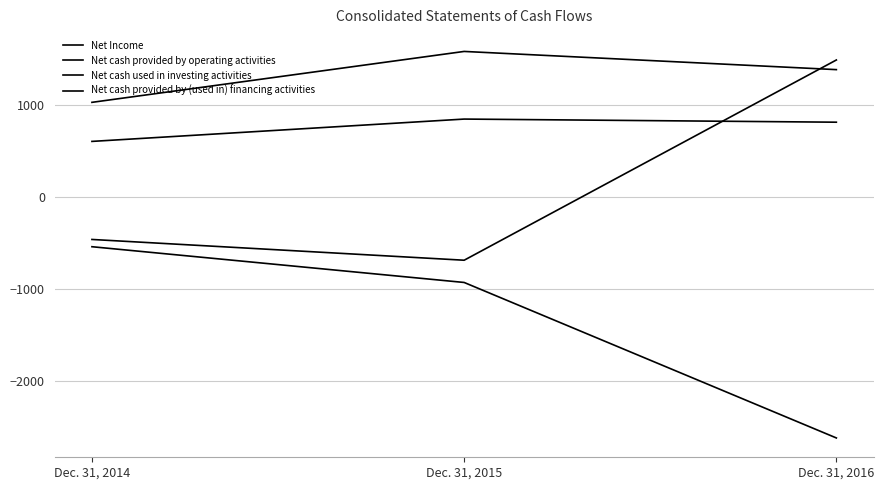

Does the chart display data point markers on the line(s)?

No